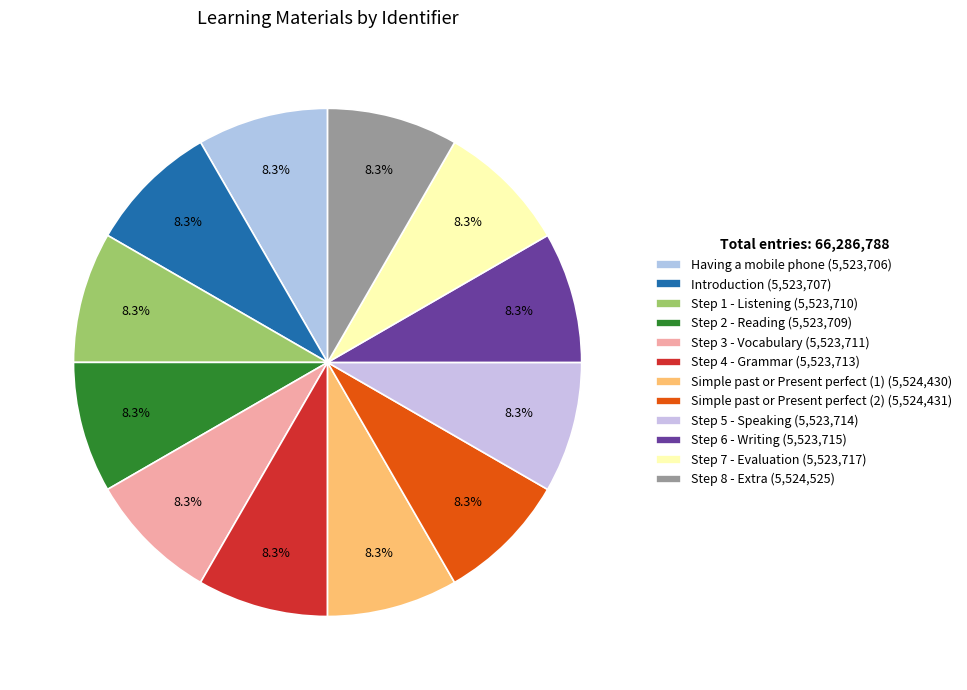

To the nearest percent, what portion does Step 4 - Grammar represent?

8%